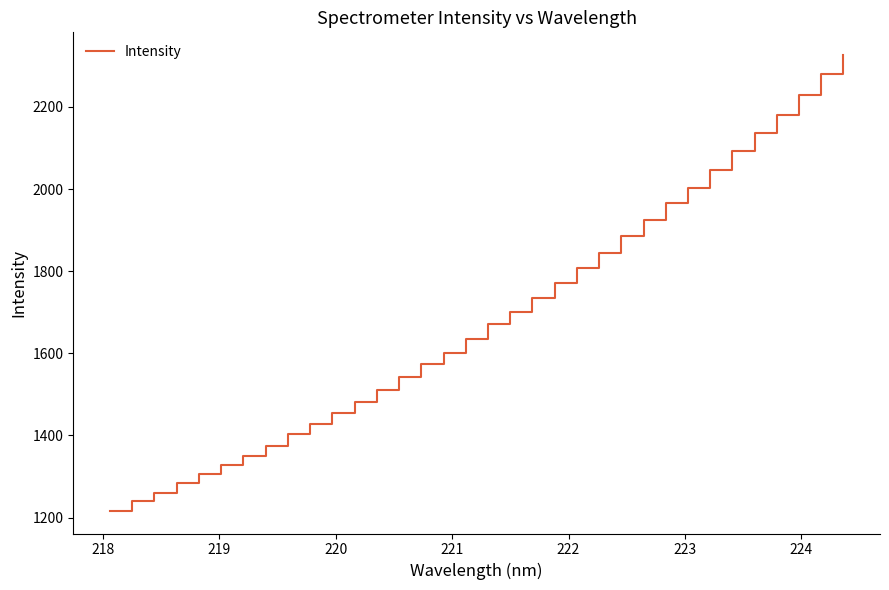

How many values exceed 1670?

17